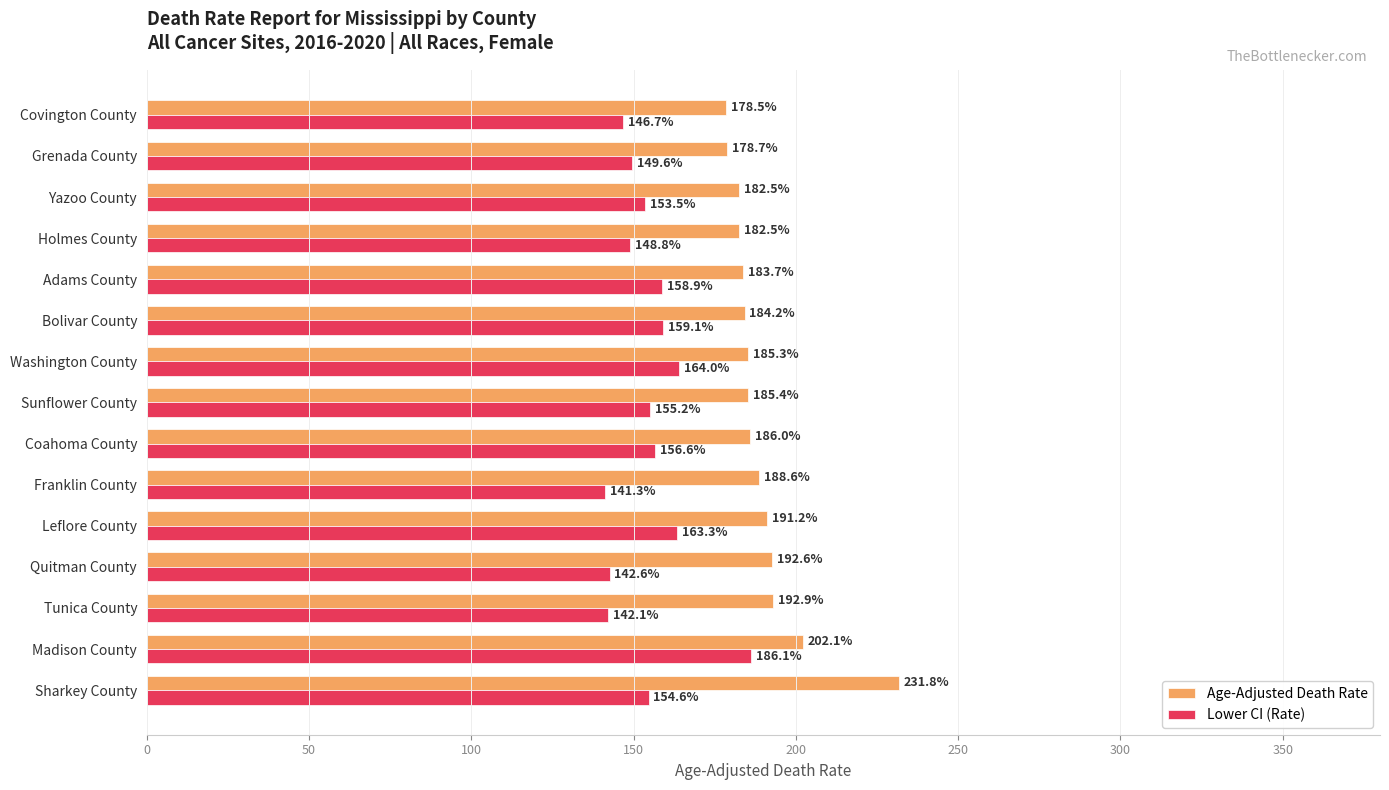

What is the greatest value displayed?

231.8